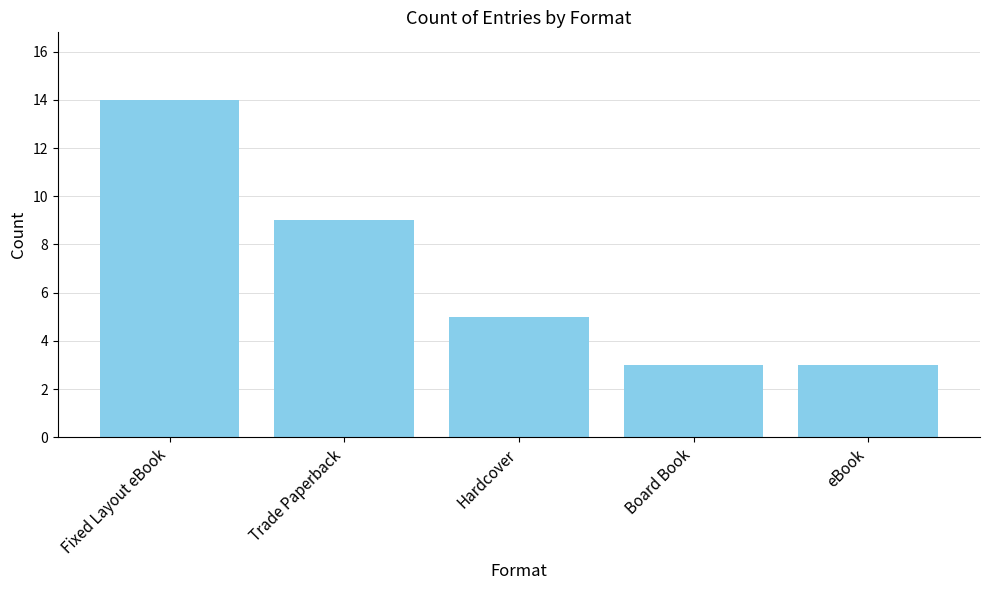

What is the greatest value displayed?

14